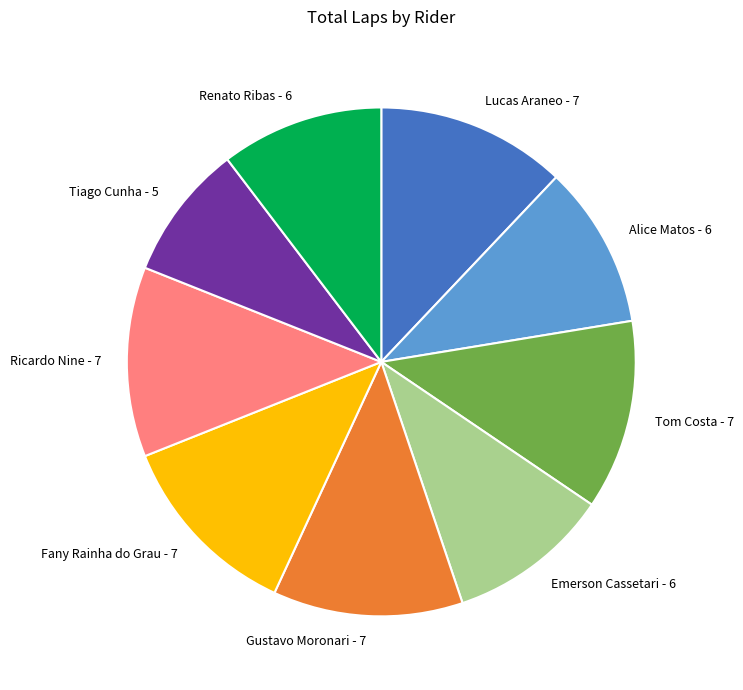

Approximately how many times larger is the value at Tiago Cunha - 5 compared to Ricardo Nine - 7?

0.7